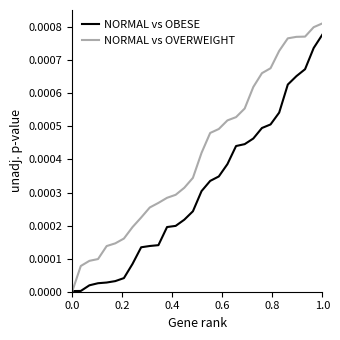

List the series in order of their peak value, lowest first.

NORMAL vs OBESE, NORMAL vs OVERWEIGHT